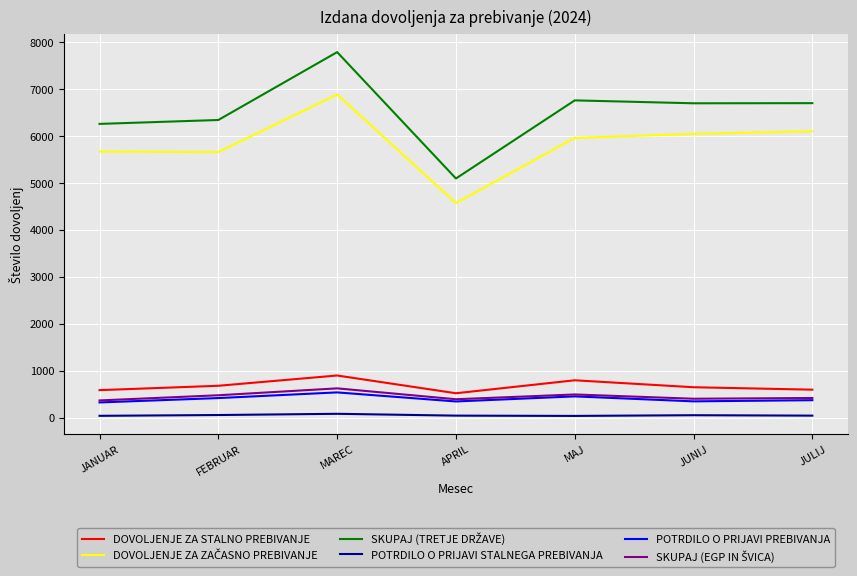

Where is the first local minimum for DOVOLJENJE ZA STALNO PREBIVANJE?

APRIL